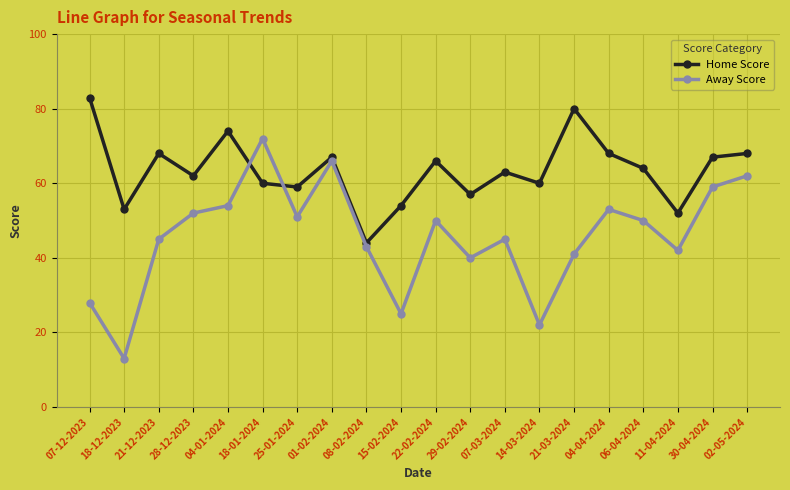

What is the sum of all Away Score values?

913